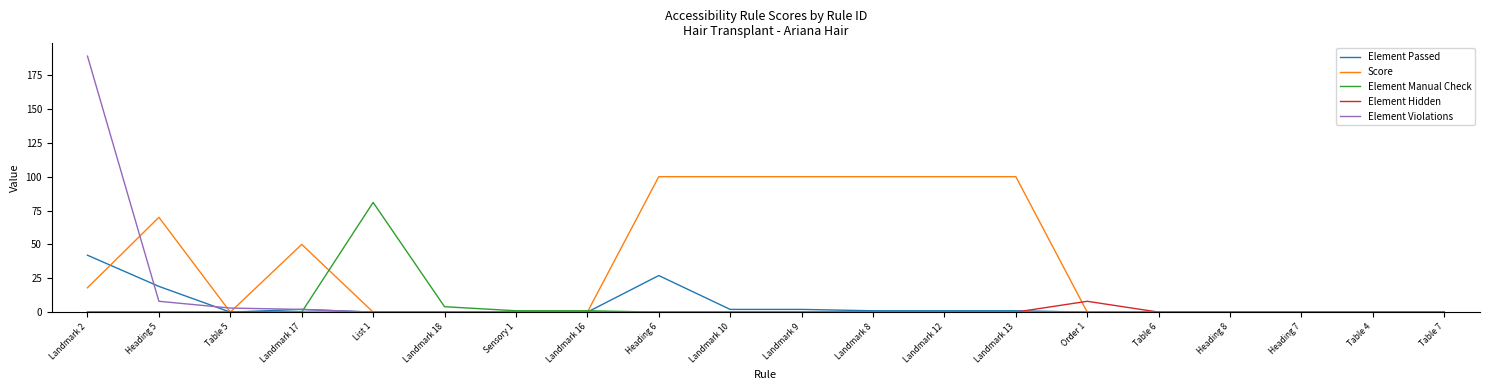

Which label corresponds to the largest value in the chart?

Landmark 2